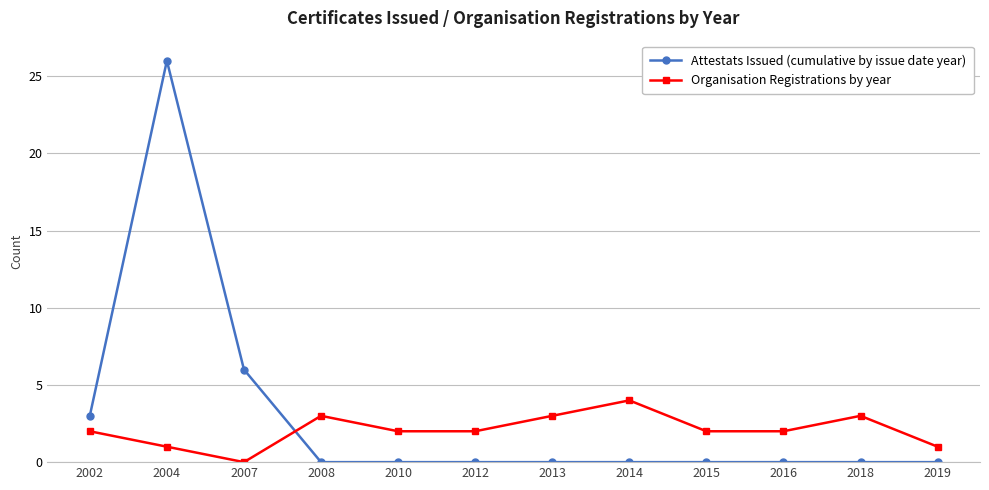

Reading left to right, list all the values displayed in this chart.

Attestats Issued (cumulative by issue date year): 2002=3	2004=26	2007=6	2008=0	2010=0	2012=0	2013=0	2014=0	2015=0	2016=0	2018=0	2019=0
Organisation Registrations by year: 2002=2	2004=1	2007=0	2008=3	2010=2	2012=2	2013=3	2014=4	2015=2	2016=2	2018=3	2019=1